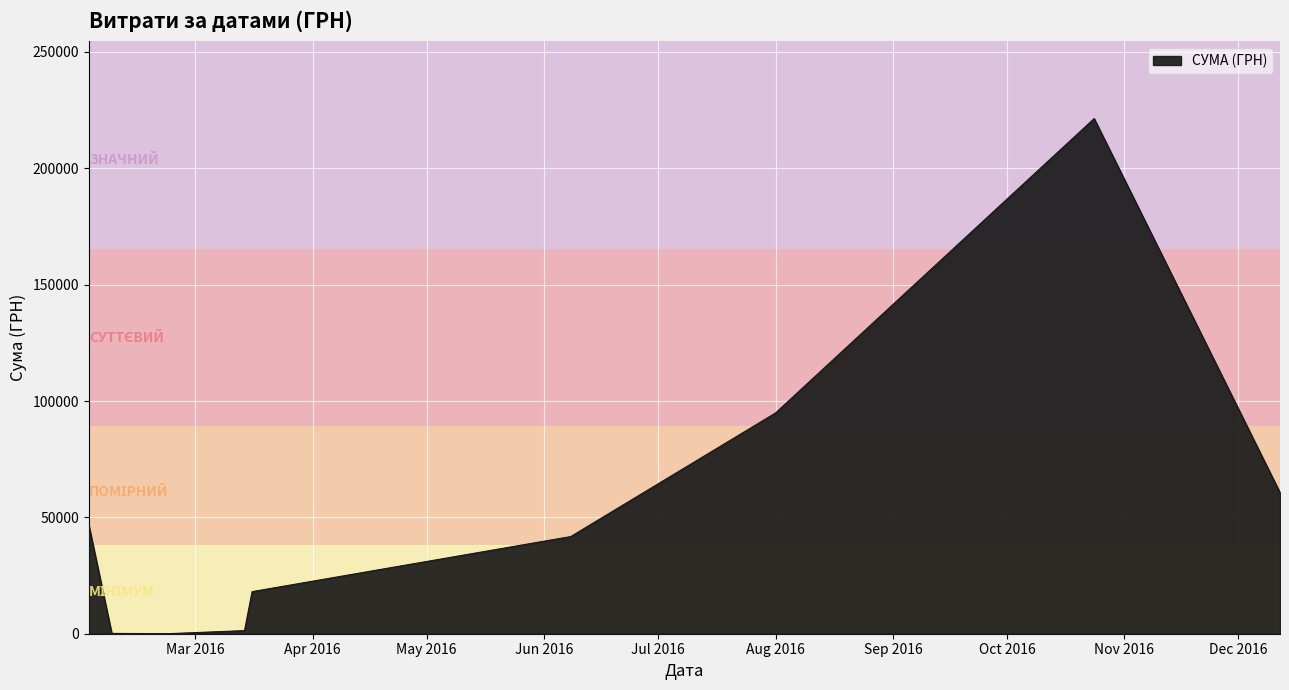

What is the difference between the maximum and minimum values?

221347.3